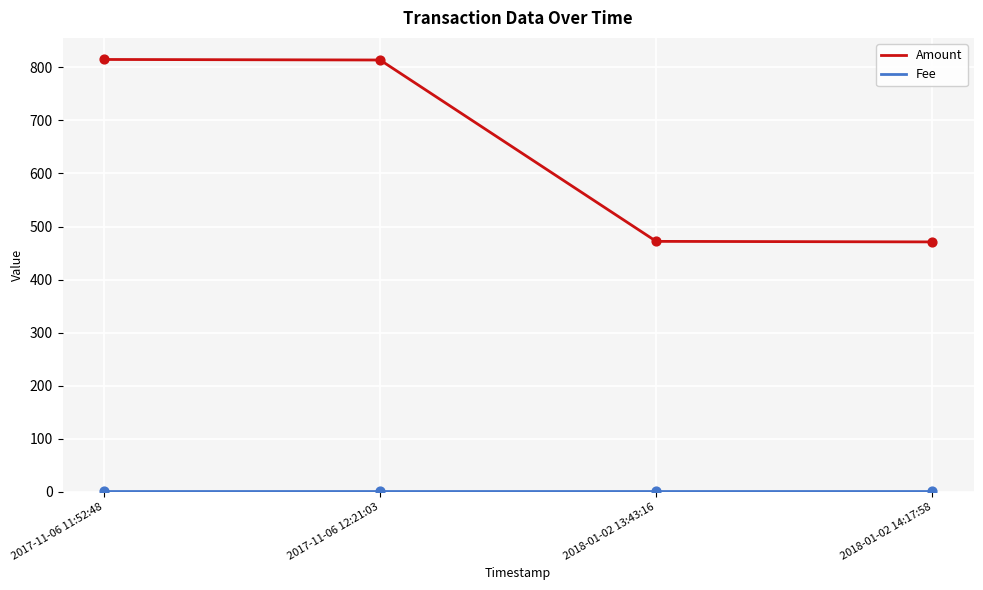

Which series has the widest spread of values?

Amount